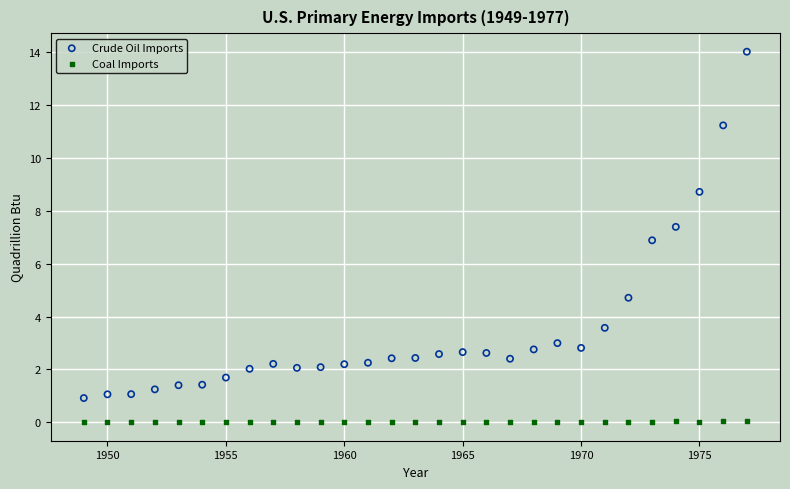

Which series reaches the maximum Y coordinate?

Crude Oil Imports